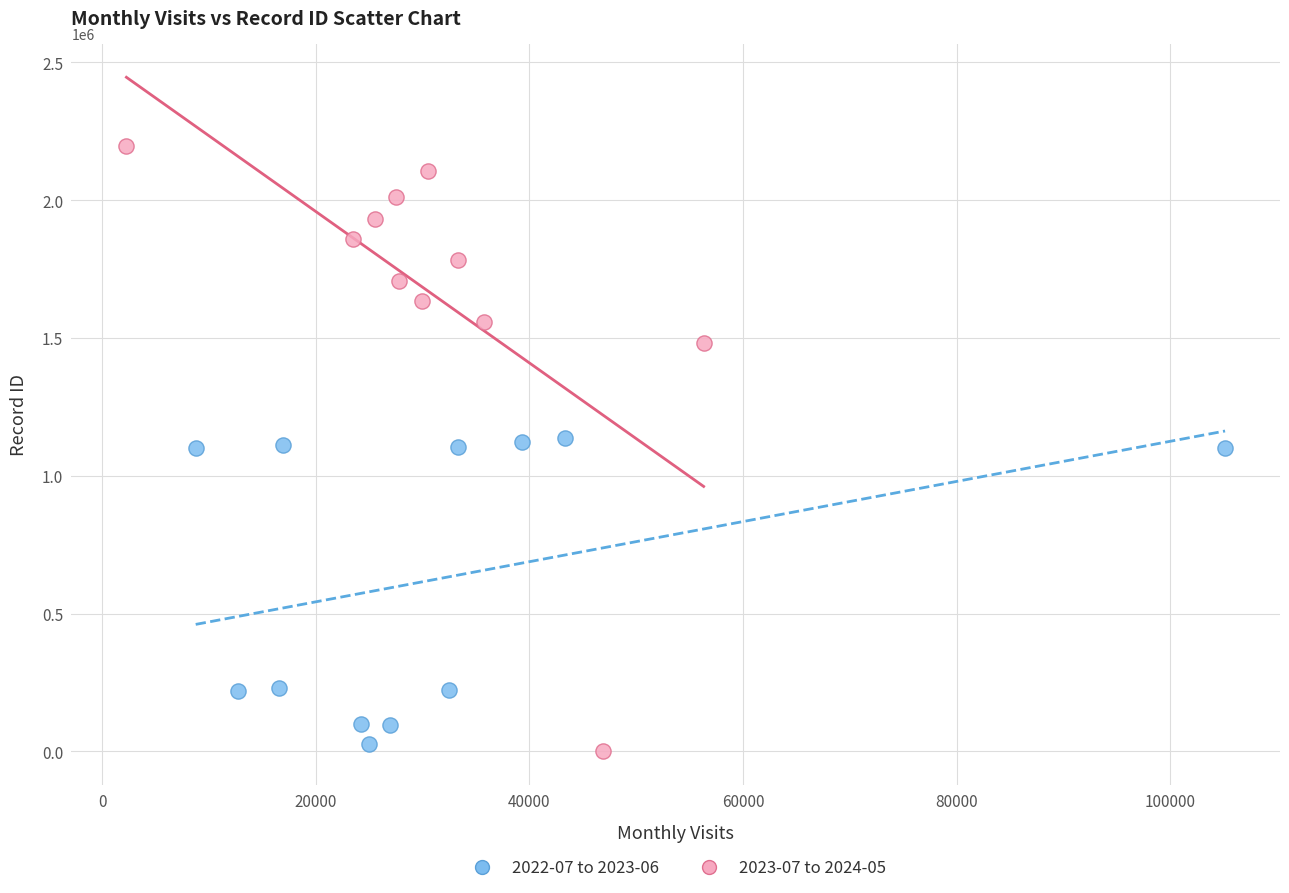

What are all the series names shown in the legend?

2022-07 to 2023-06, 2023-07 to 2024-05